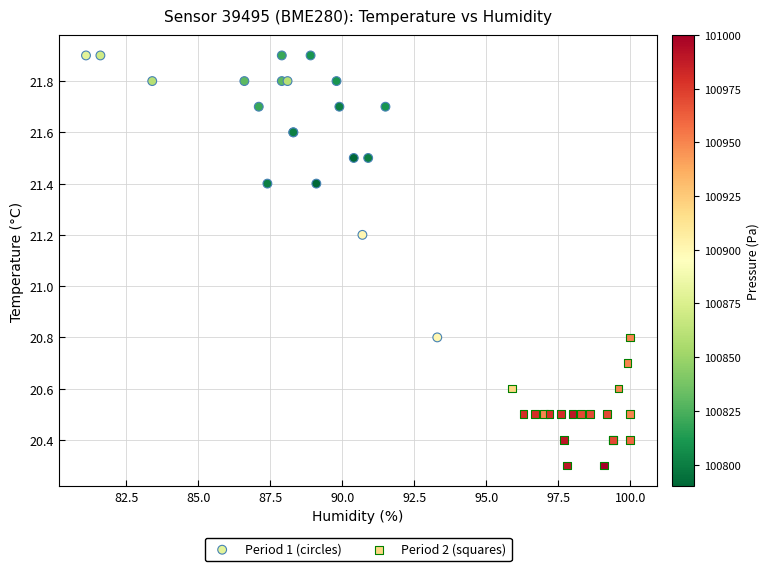

Which series reaches the maximum Y coordinate?

Period 1 (circles)